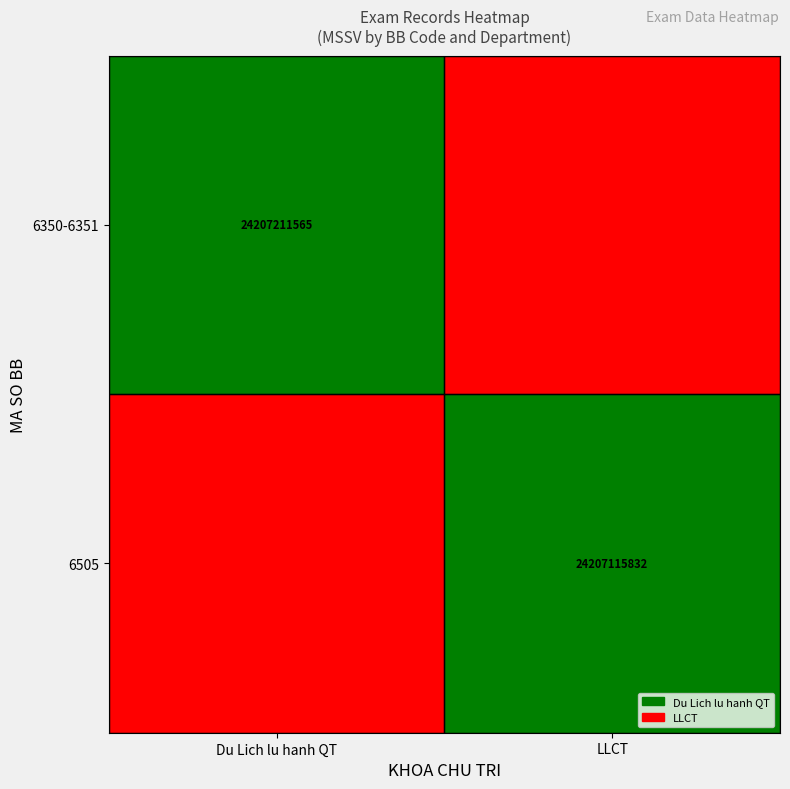

Is the value of 6505 at LLCT greater than the value of 6350-6351 at Du Lich lu hanh QT?

No